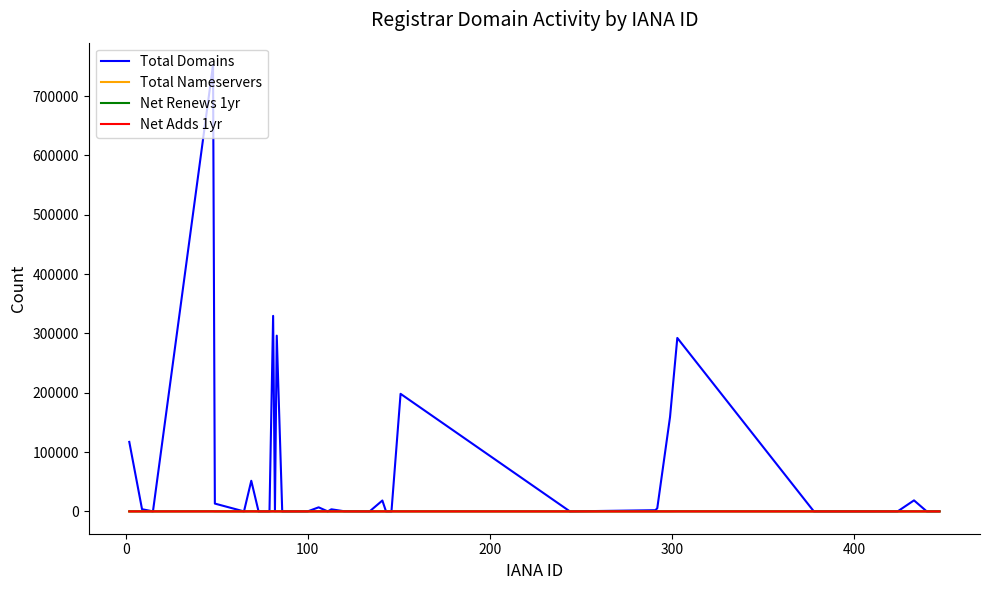

Which series has the widest spread of values?

Total Domains